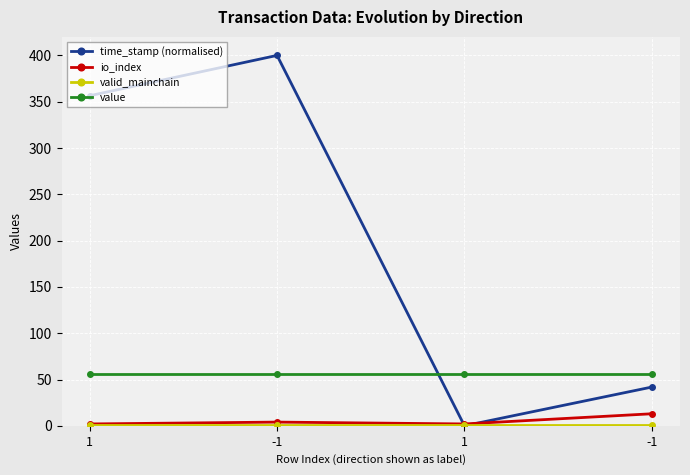

How many positive values does the time_stamp (normalised) series have?

3